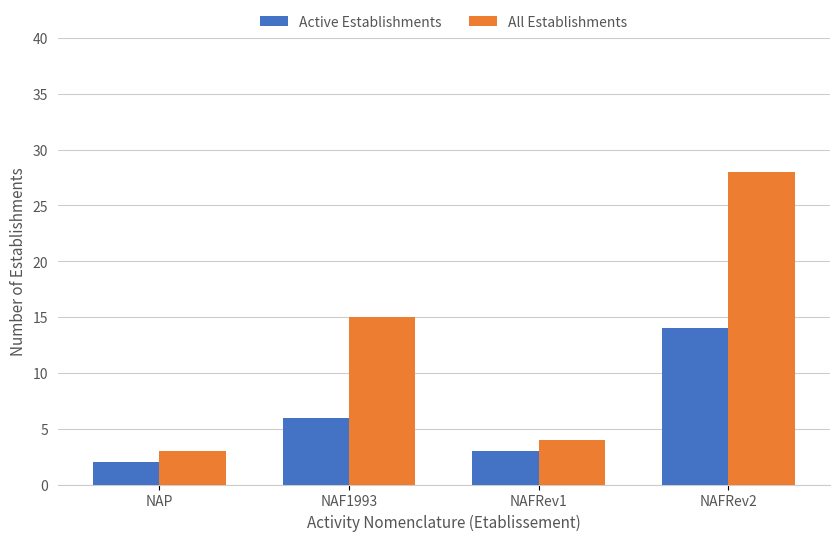

The value of All Establishments at NAFRev2 is 9. True or false?

False